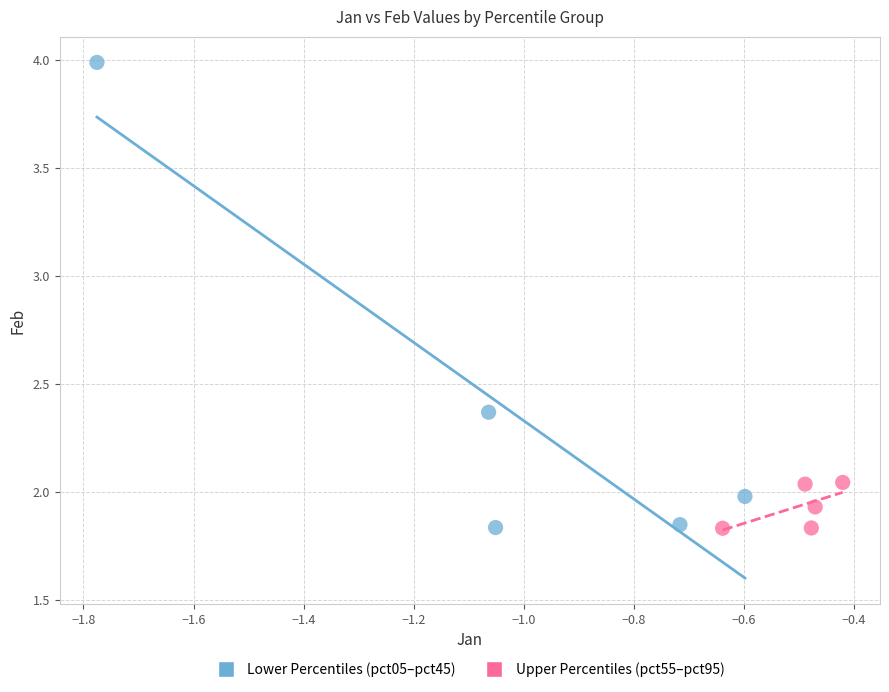

Which series has the widest spread of Y values?

Lower Percentiles (pct05–pct45)